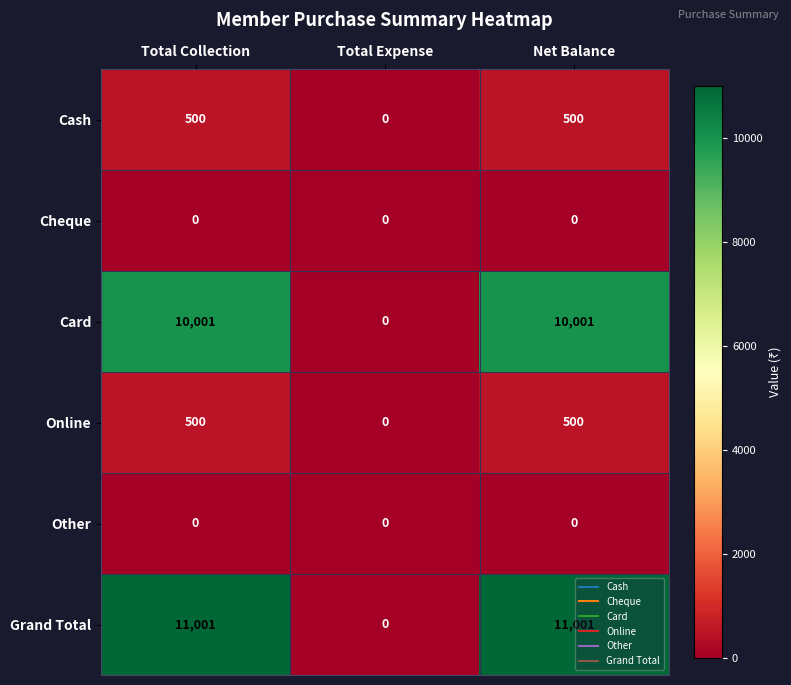

What is the total value across all series at Net Balance?

22002